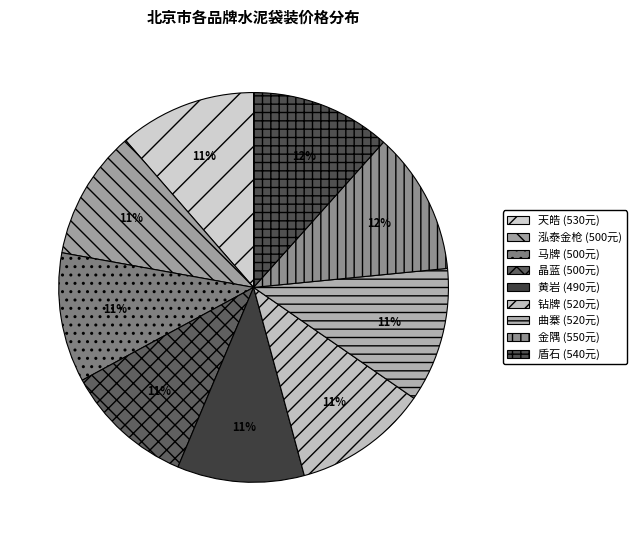

Which slice is the smallest?

黄岩